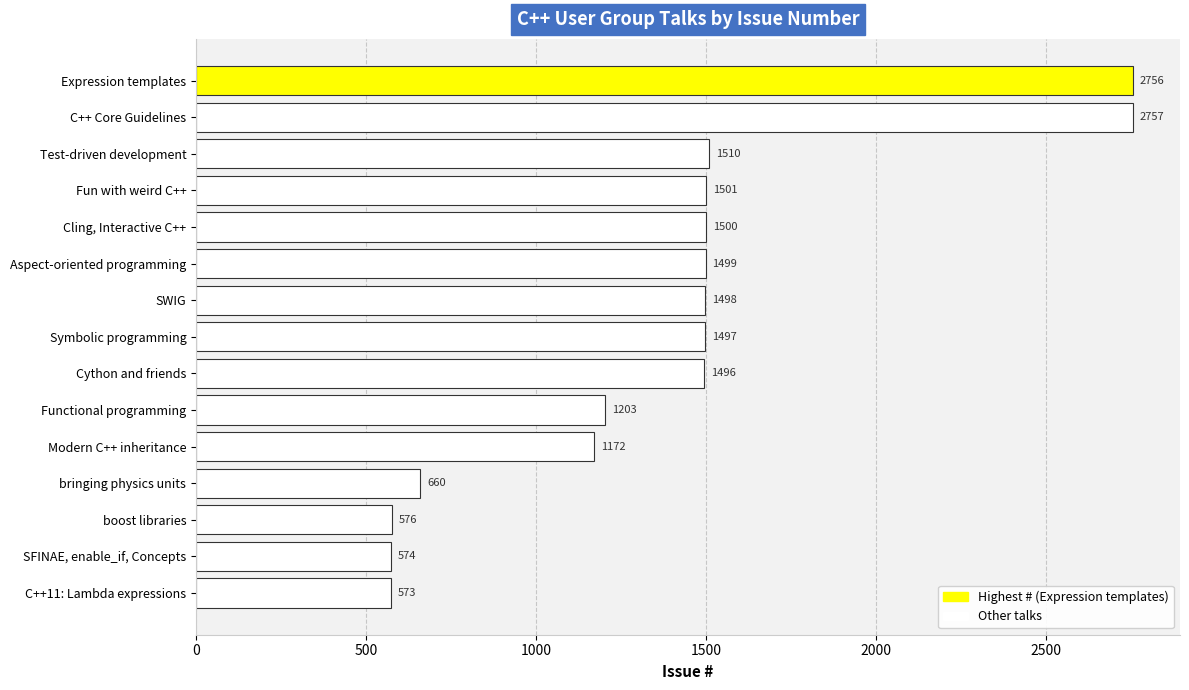

Reading bottom to top, extract all data points from this chart.

C++11: Lambda expressions=573	SFINAE, enable_if, Concepts=574	boost libraries=576	bringing physics units=660	Modern C++ inheritance=1172	Functional programming=1203	Cython and friends=1496	Symbolic programming=1497	SWIG=1498	Aspect-oriented programming=1499	Cling, Interactive C++=1500	Fun with weird C++=1501	Test-driven development=1510	C++ Core Guidelines=2757	Expression templates=2756